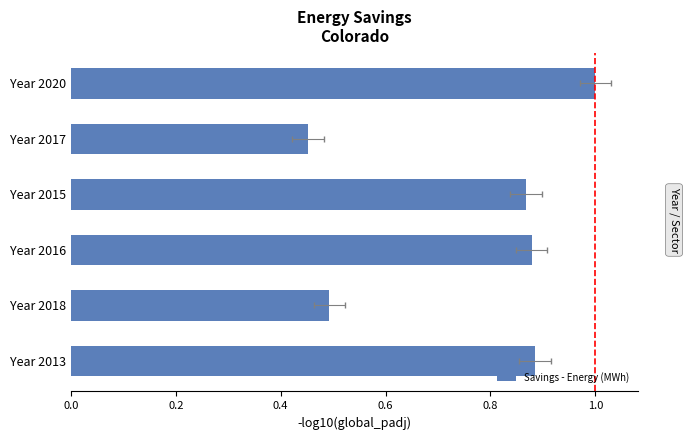

What is the smallest value displayed?

0.5